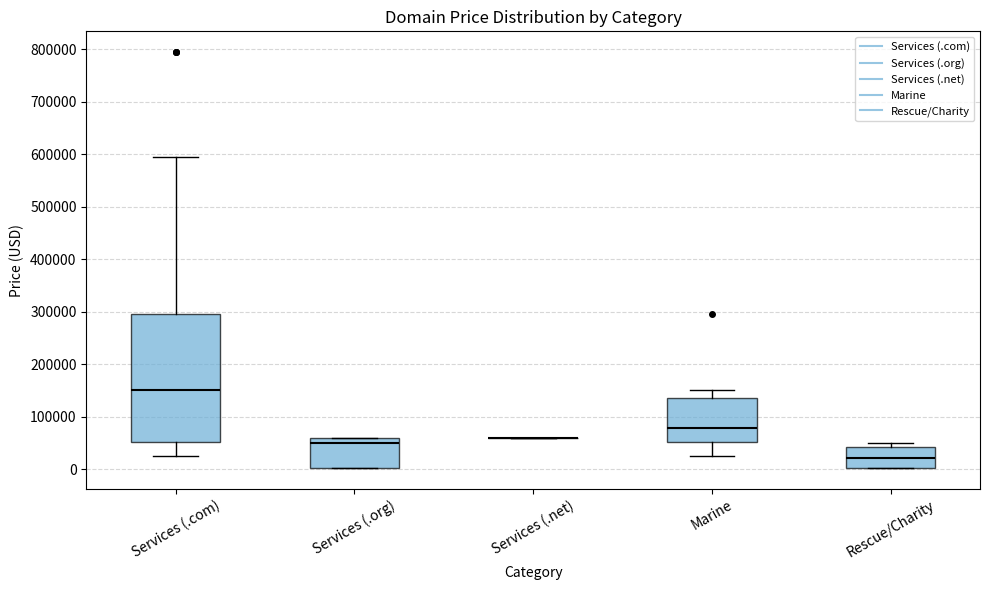

Which box is the tallest, from its lower edge to its upper edge?

Services (.com)